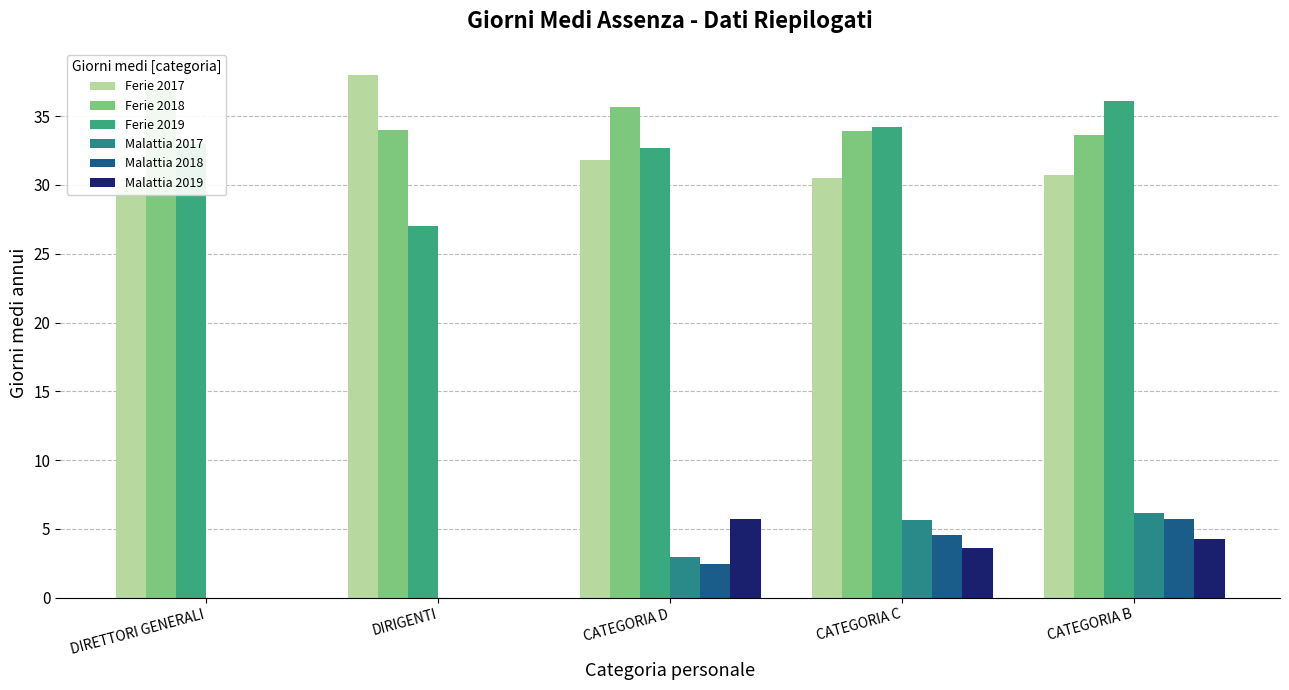

The value of Ferie 2019 at CATEGORIA C is 18.3. True or false?

False